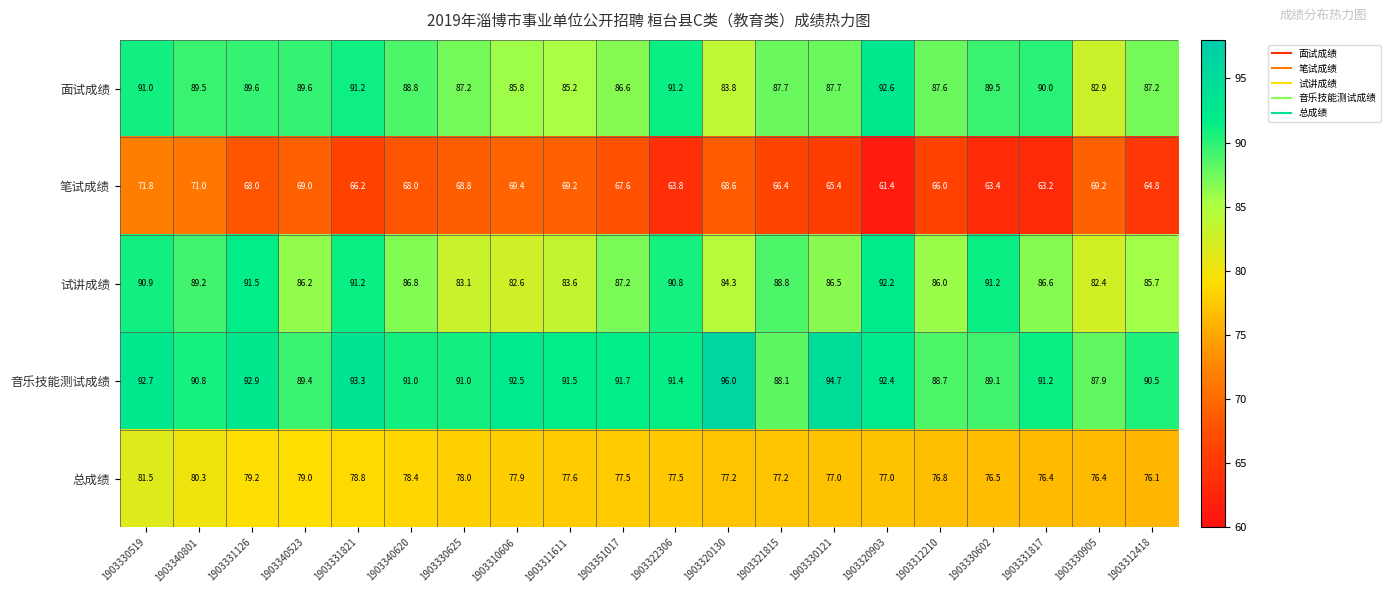

The value of 总成绩 at 1903310606 is 50.6. True or false?

False